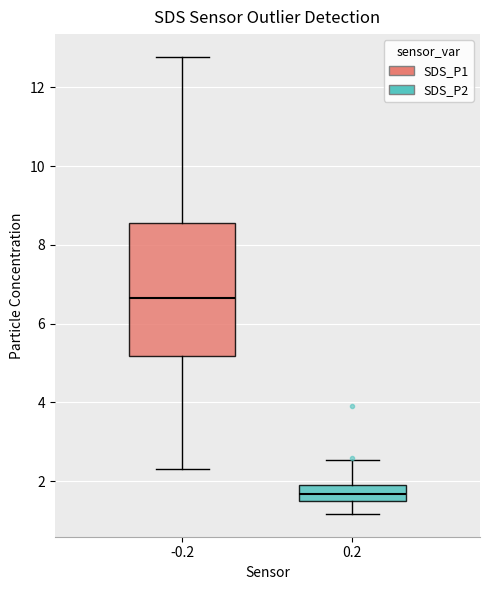

Which box is the tallest, from its lower edge to its upper edge?

-0.2